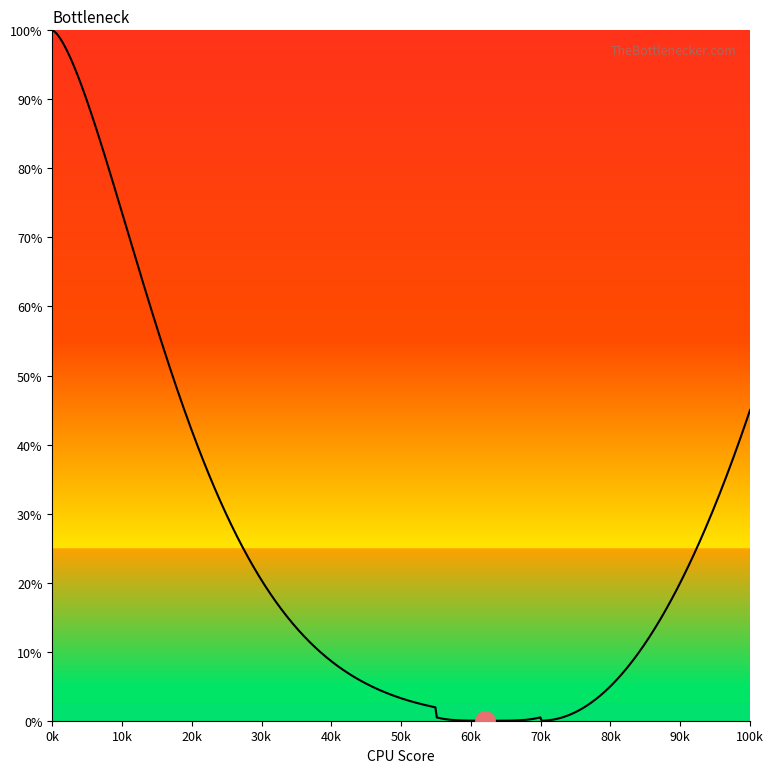

What is the average value of the On DM series?

21